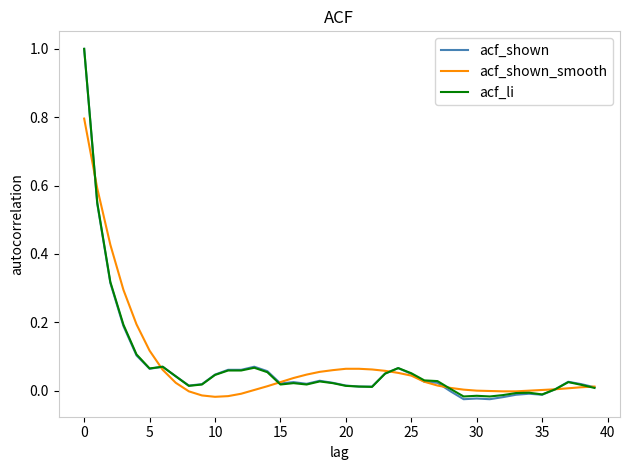

What is the greatest value displayed?

1.0